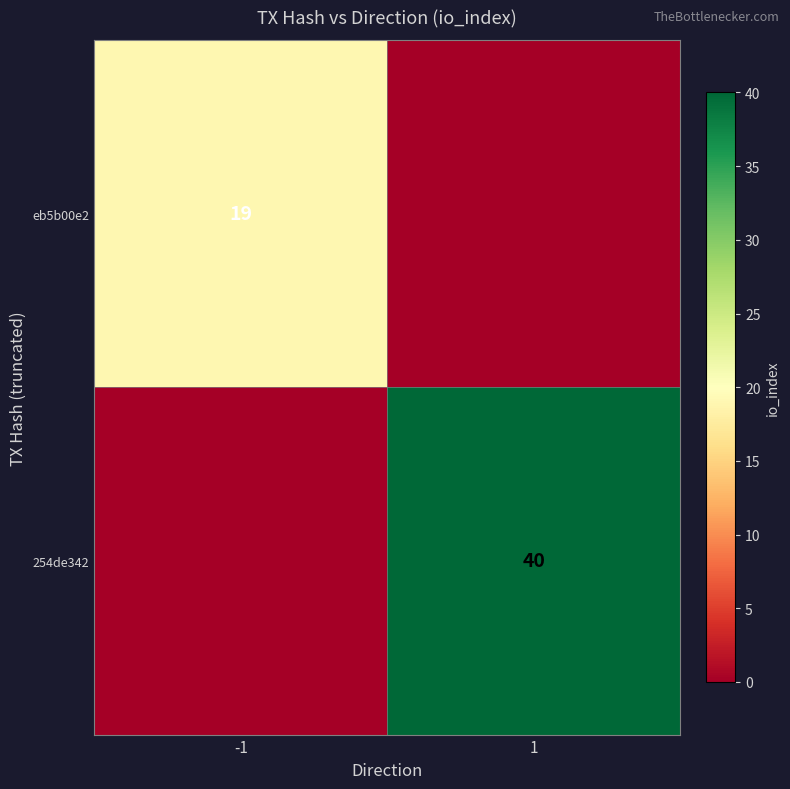

The 254de342 series shows 40 at 1. True or false?

True